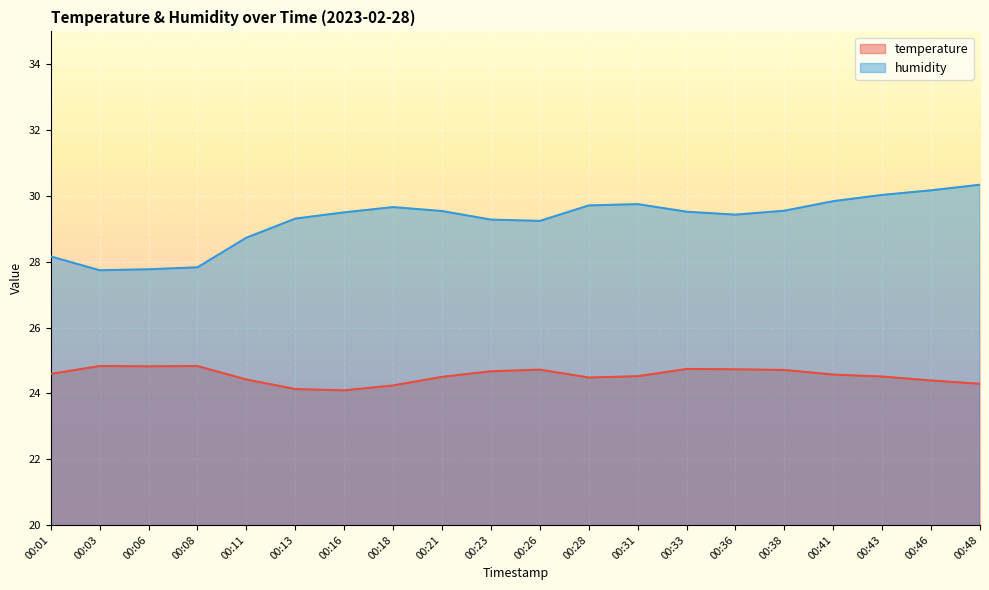

The value of humidity at 00:43 is 30.0. True or false?

True